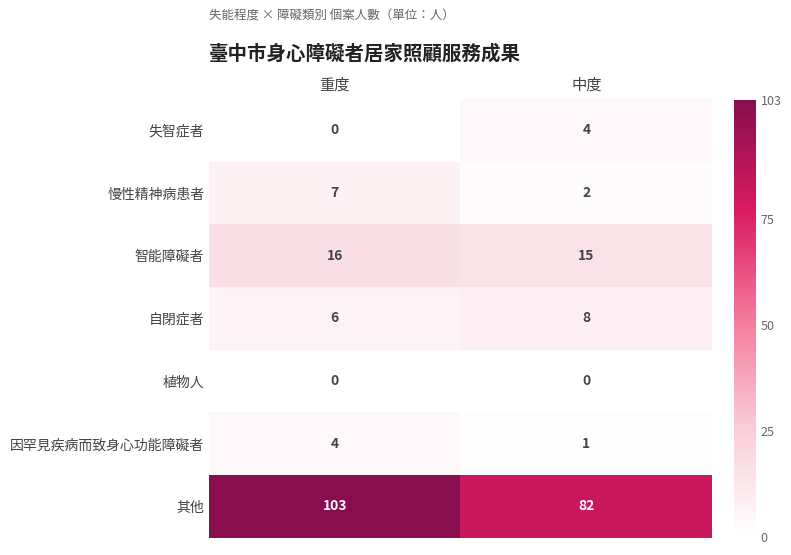

Reading left to right, list all the values displayed in this chart.

失智症者: 重度=0	中度=4
慢性精神病患者: 重度=7	中度=2
智能障礙者: 重度=16	中度=15
自閉症者: 重度=6	中度=8
植物人: 重度=0	中度=0
因罕見疾病而致身心功能障礙者: 重度=4	中度=1
其他: 重度=103	中度=82